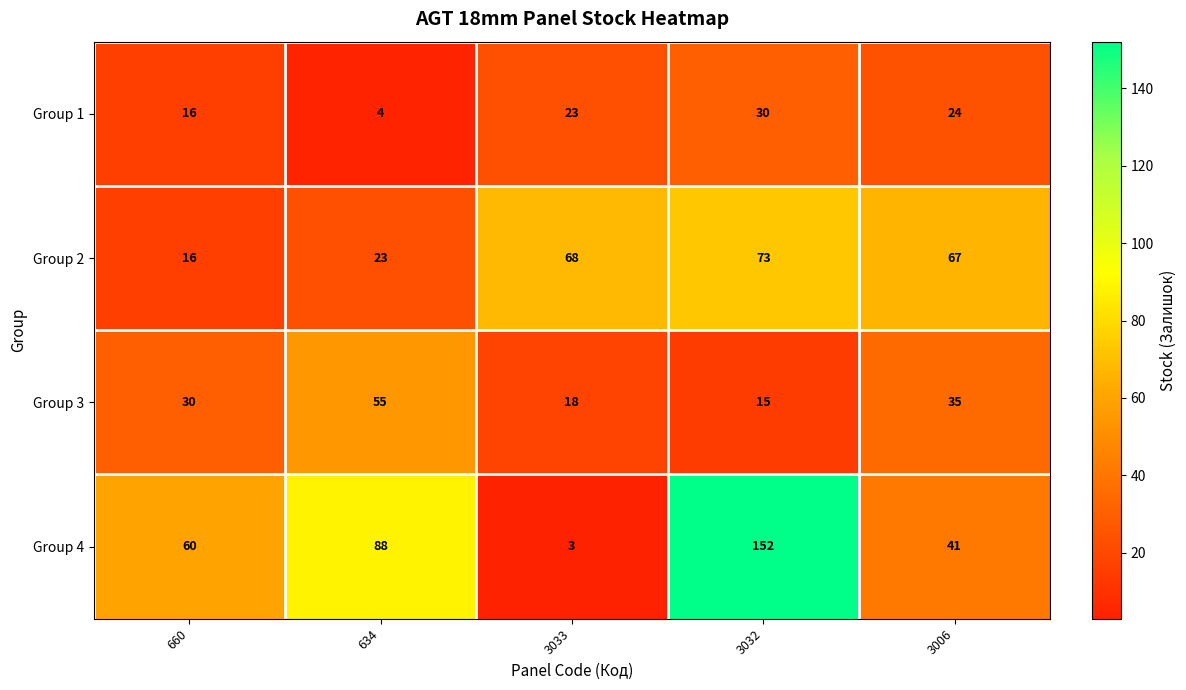

What is the difference between the second highest and second lowest values in the Group 2 series?

45